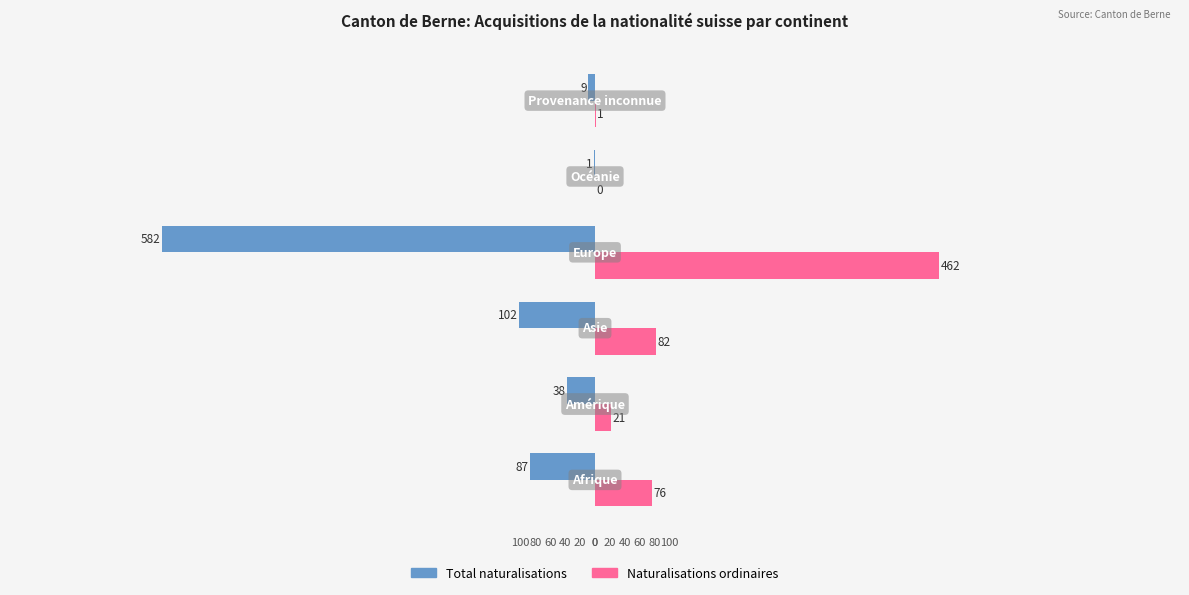

Does the chart contain stacked bars?

No